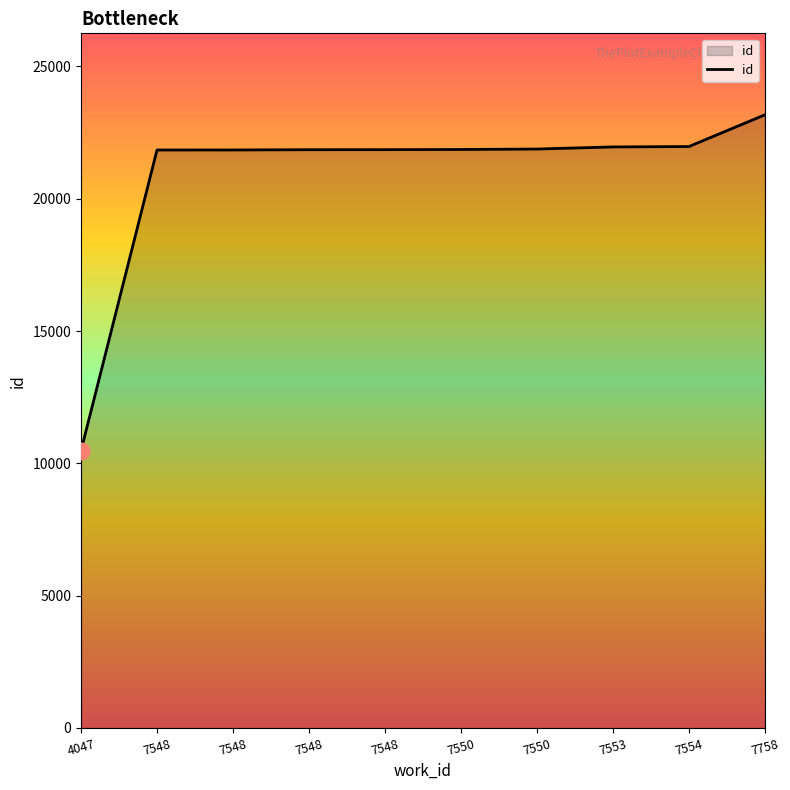

List the labels in order of value, largest first.

7758, 7554, 7553, 7550, 7550, 7548, 7548, 7548, 7548, 4047